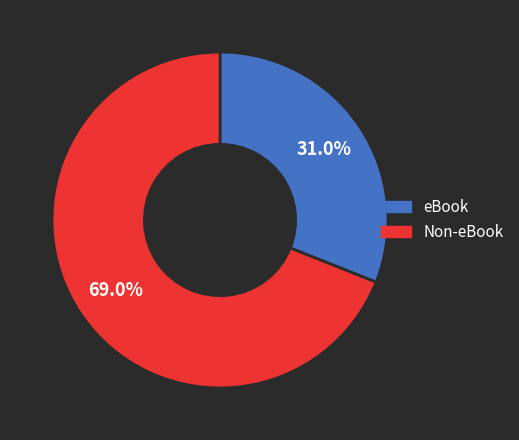

To the nearest percent, what is the average slice percentage?

50%